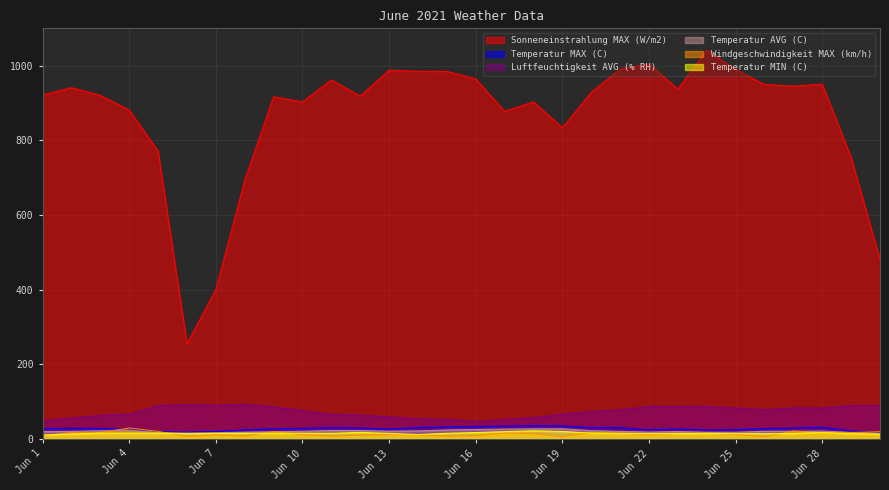

Where does the Temperatur MAX (C) series first go above 28?

Jun 2